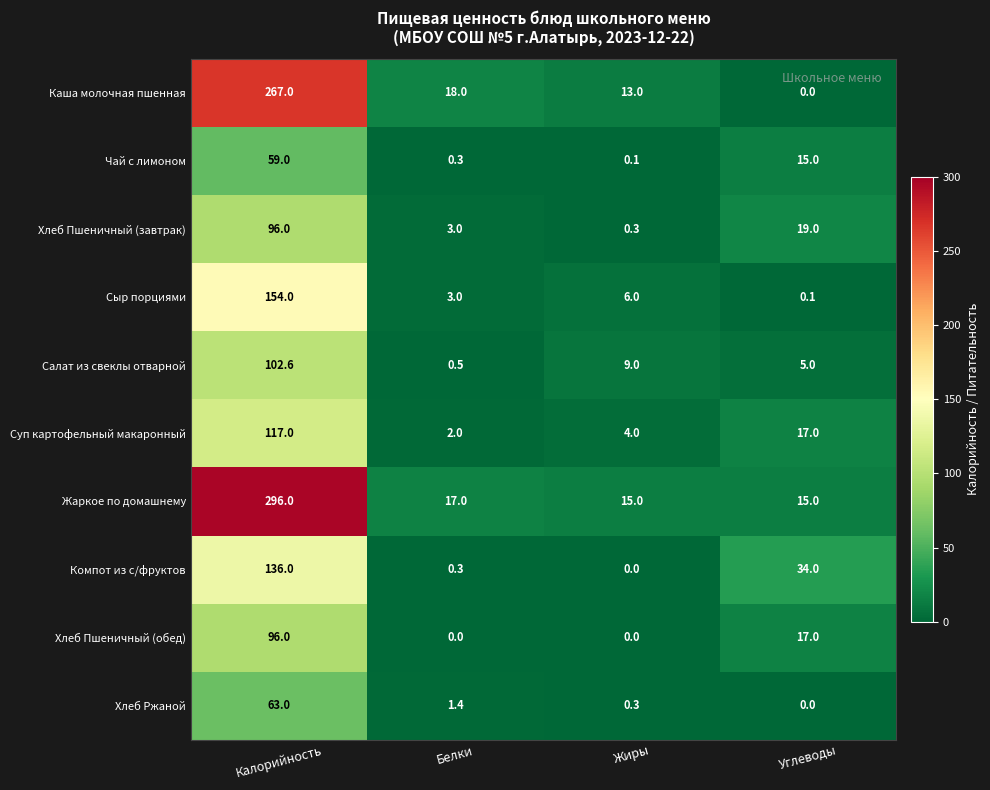

The Компот из с/фруктов series shows 0.0 at Жиры. True or false?

True